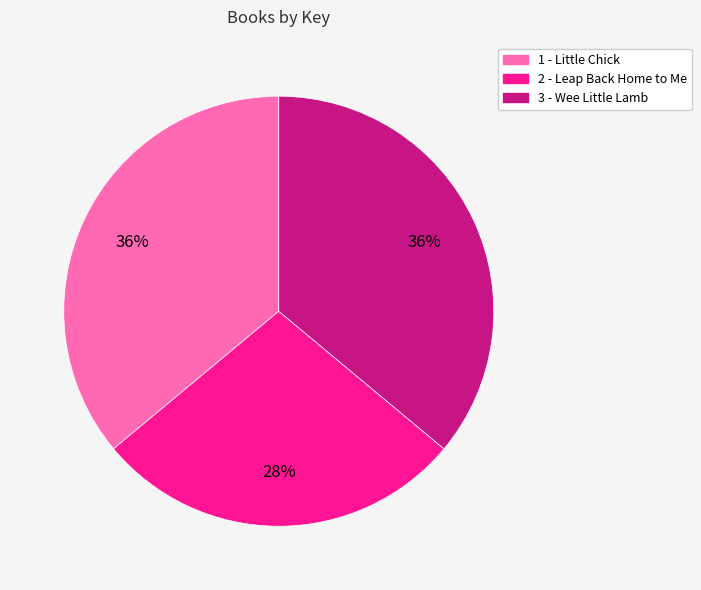

Which category has the smallest portion of the pie?

2 - Leap Back Home to Me